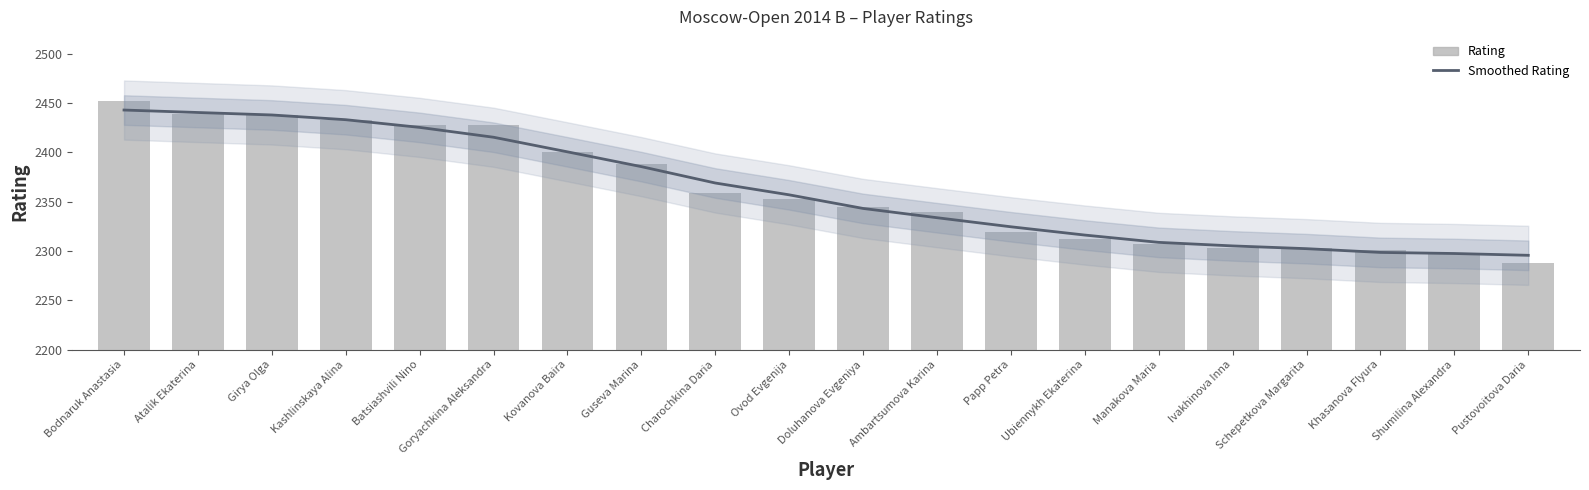

Is it true that Rating equals 3593.1 at Batsiashvili Nino?

False